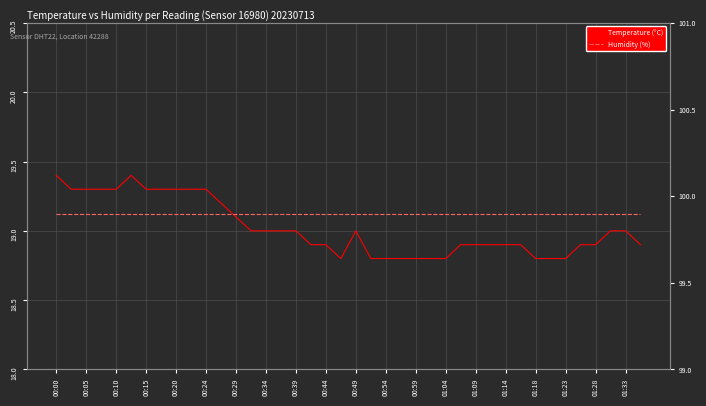

Which has a higher value, 23 or 29?

29